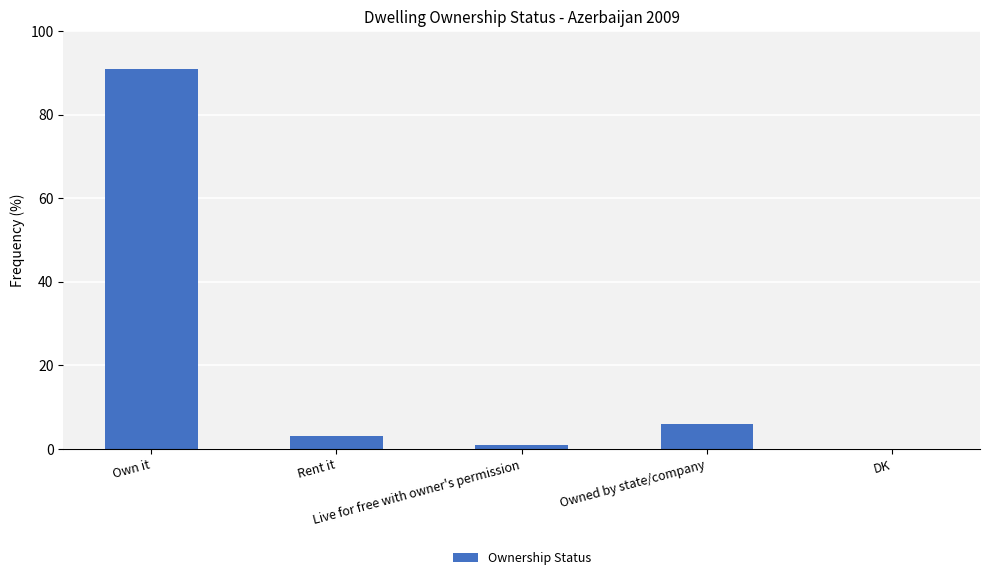

How many distinct data groups are displayed?

1